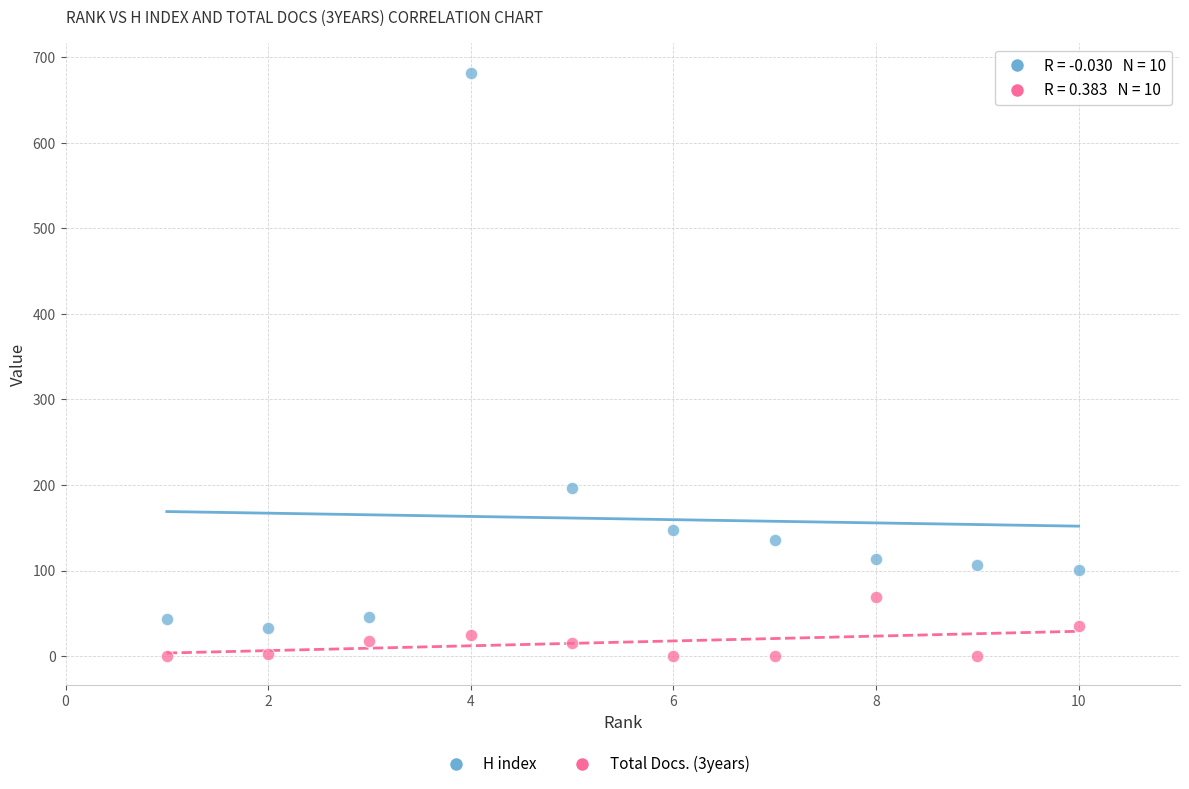

Which series has the largest Y range (max minus min)?

H index